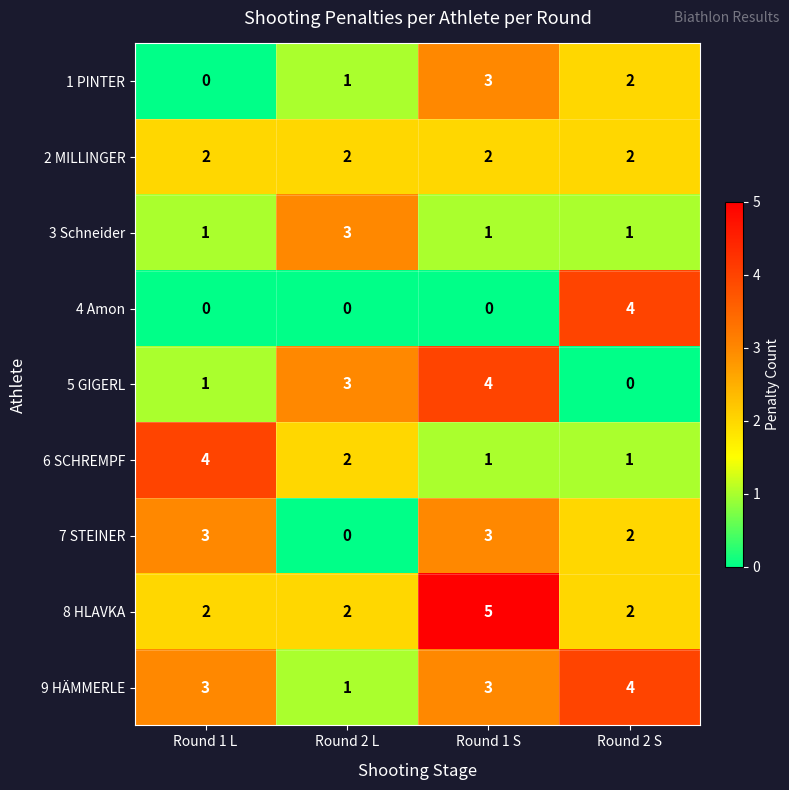

What is the difference between the maximum and minimum values in the 5 GIGERL series?

4